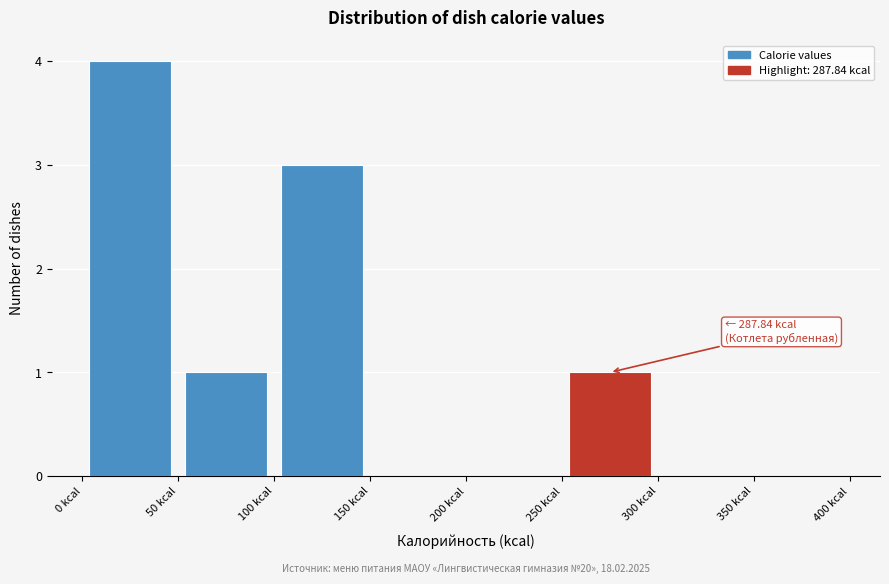

Which range on the x-axis has the tallest bar?

0 to 50